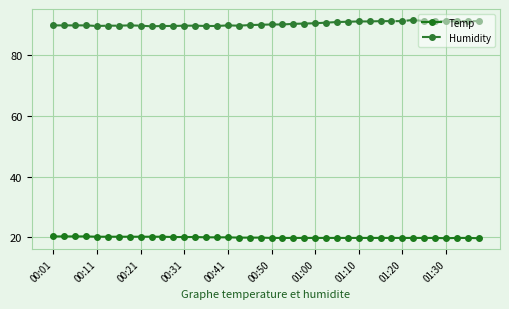

How many lines are shown in the chart?

2